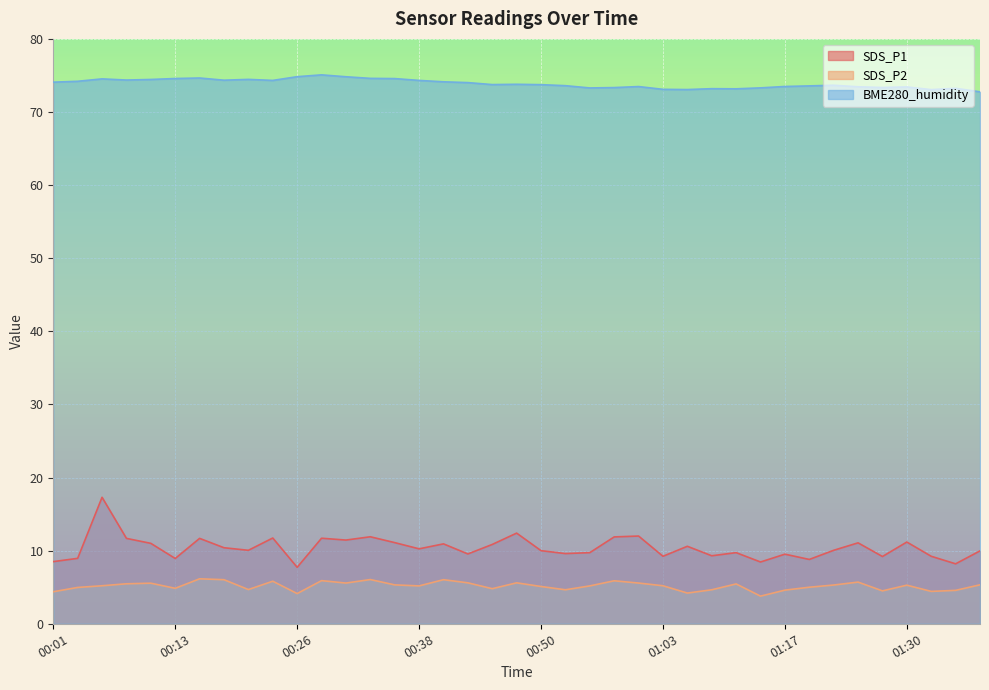

Reading left to right, extract all data points from this chart.

SDS_P1: 00:01=8.5	00:04=8.9	00:06=17.3	00:09=11.7	00:11=11.0	00:13=8.9	00:16=11.7	00:18=10.4	00:21=10.1	00:23=11.7	00:26=7.7	00:28=11.7	00:31=11.4	00:33=11.9	00:36=11.1	00:38=10.2	00:41=10.9	00:43=9.6	00:45=10.8	00:48=12.4	00:50=10.0	00:53=9.6	00:55=9.7	00:58=11.9	01:00=12.0	01:03=9.2	01:05=10.6	01:07=9.3	01:10=9.7	01:15=8.4	01:17=9.5	01:20=8.8	01:22=10.1	01:25=11.1	01:27=9.2	01:30=11.2	01:32=9.2	01:34=8.2	01:37=10.0
SDS_P2: 00:01=4.4	00:04=5.0	00:06=5.2	00:09=5.5	00:11=5.5	00:13=4.8	00:16=6.2	00:18=6.0	00:21=4.7	00:23=5.8	00:26=4.1	00:28=5.9	00:31=5.6	00:33=6.0	00:36=5.3	00:38=5.2	00:41=6.0	00:43=5.6	00:45=4.8	00:48=5.6	00:50=5.1	00:53=4.7	00:55=5.2	00:58=5.9	01:00=5.6	01:03=5.2	01:05=4.2	01:07=4.7	01:10=5.5	01:15=3.8	01:17=4.6	01:20=5.0	01:22=5.3	01:25=5.7	01:27=4.5	01:30=5.3	01:32=4.4	01:34=4.6	01:37=5.3
BME280_humidity: 00:01=74.1	00:04=74.2	00:06=74.5	00:09=74.4	00:11=74.5	00:13=74.6	00:16=74.7	00:18=74.3	00:21=74.5	00:23=74.3	00:26=74.8	00:28=75.1	00:31=74.8	00:33=74.6	00:36=74.6	00:38=74.3	00:41=74.1	00:43=74.0	00:45=73.8	00:48=73.8	00:50=73.7	00:53=73.6	00:55=73.3	00:58=73.3	01:00=73.5	01:03=73.1	01:05=73.1	01:07=73.2	01:10=73.2	01:15=73.3	01:17=73.5	01:20=73.6	01:22=73.7	01:25=73.5	01:27=73.3	01:30=73.4	01:32=73.1	01:34=73.2	01:37=72.8